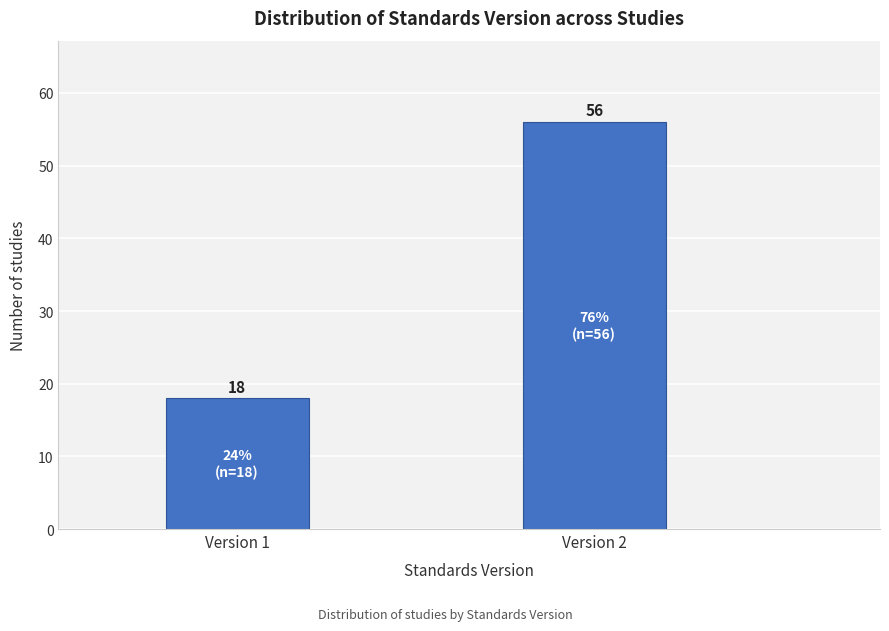

Reading left to right, list all the values displayed in this chart.

18	56